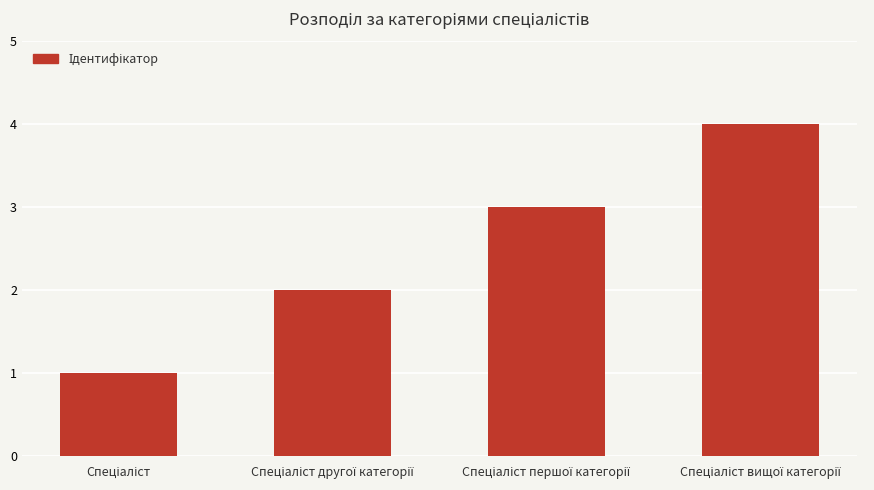

What is the sum of all values?

10